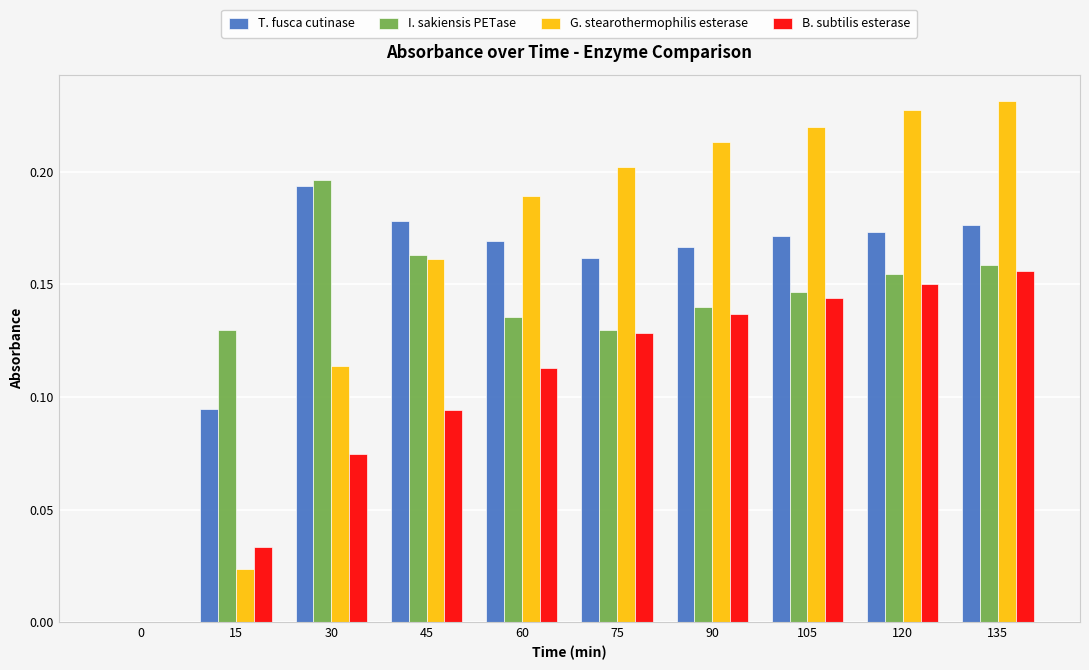

At which label does G. stearothermophilis esterase reach its peak?

135